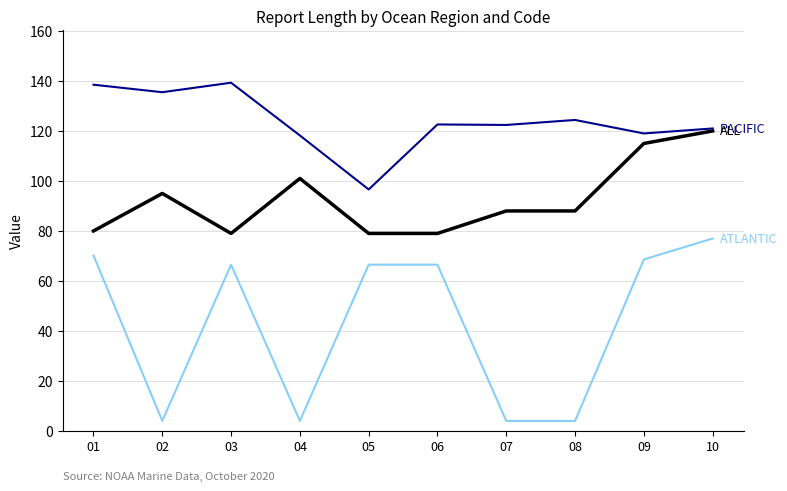

What is the difference between the highest and lowest values at 09?

50.4